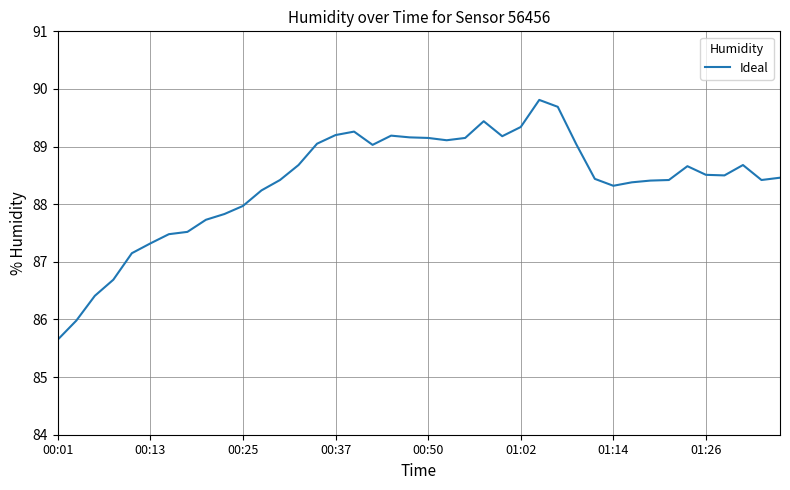

What is the smallest value displayed?

85.7